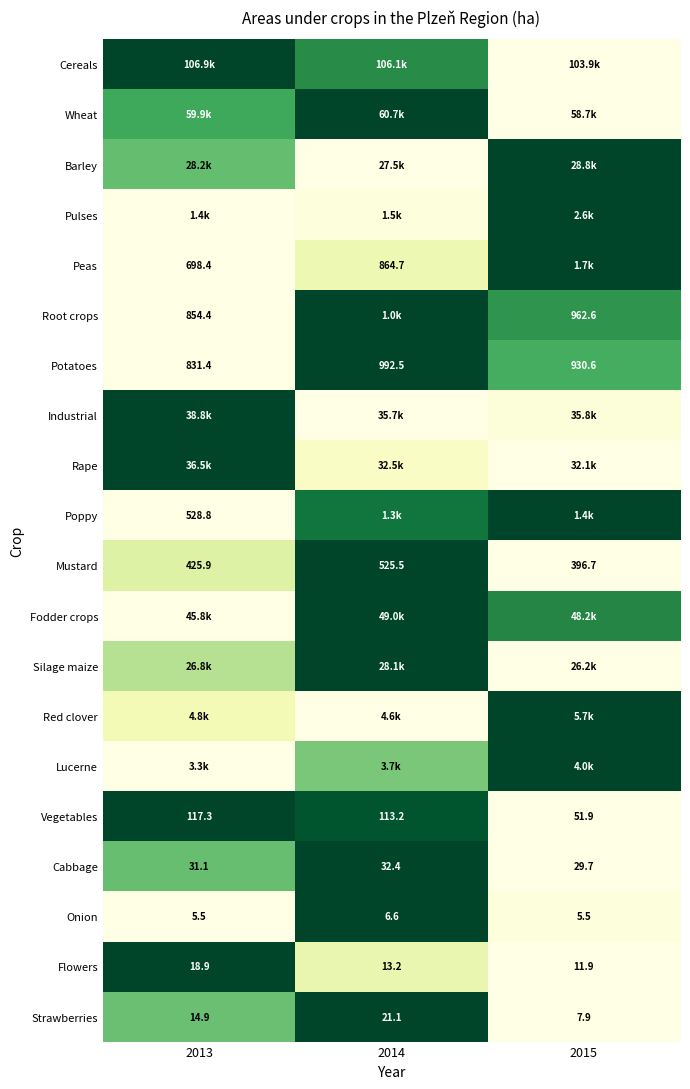

Is the value of Strawberries at 2014 greater than the value of Vegetables at 2014?

No